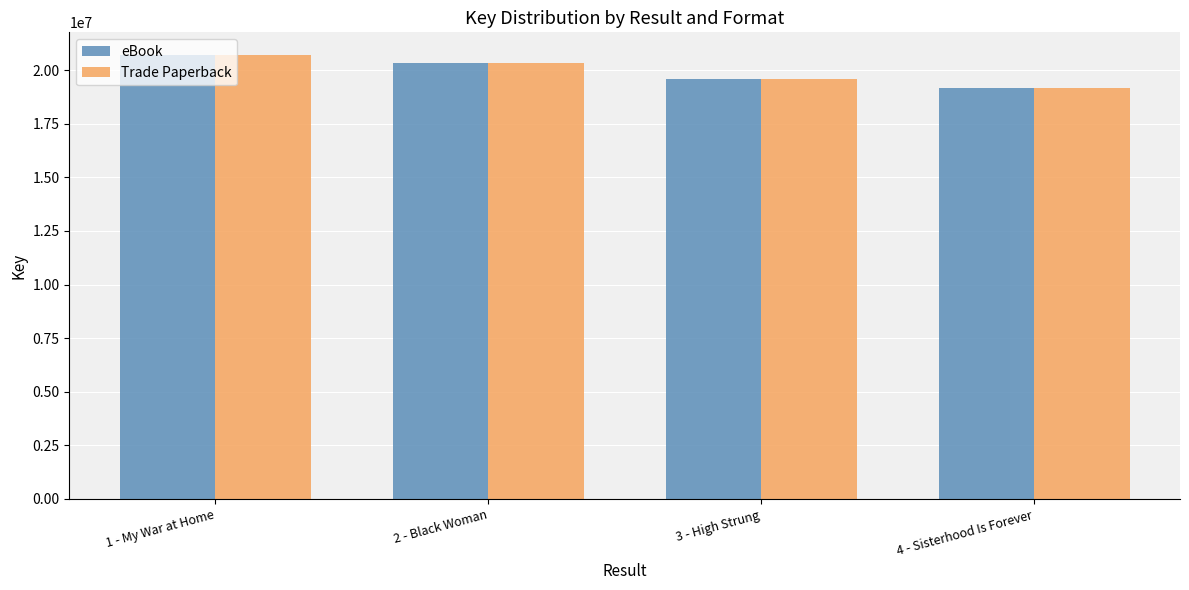

How many values in the eBook series are below 20349872?

2